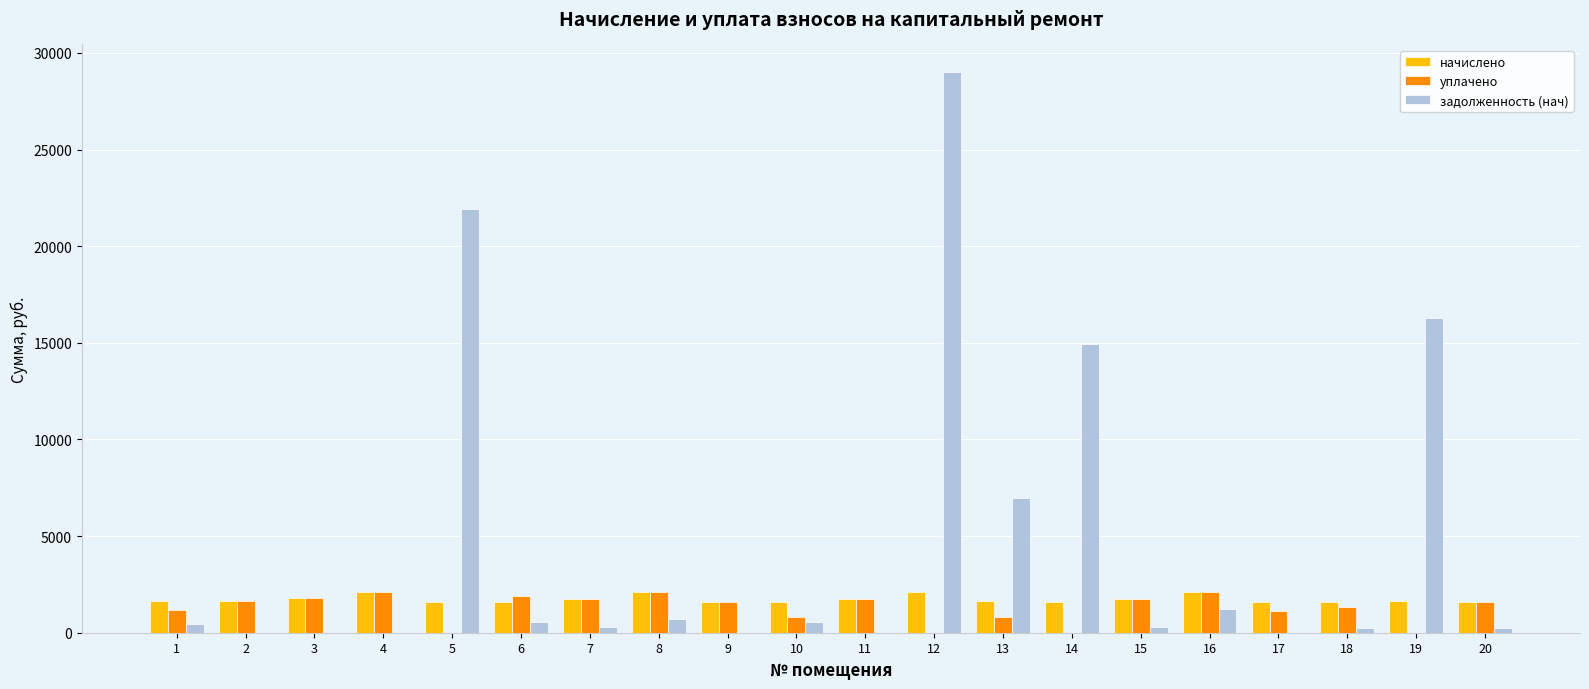

How many values in the задолженность (нач) series exceed 430?

10